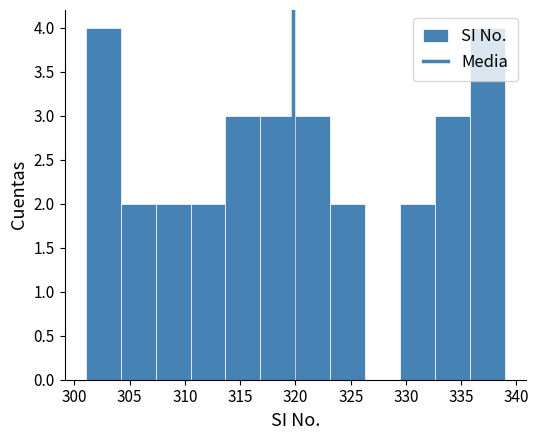

Reading left to right, transcribe this chart: for each bar, give the range it covers on the x-axis and its height. Neither the bar edges nor the heights are printed on the chart, so give them approximately, as read against the axes.

301.0 to 304.0: 4
304.0 to 307.5: 2
307.5 to 310.5: 2
310.5 to 313.5: 2
313.5 to 317.0: 3
317.0 to 320.0: 3
320.0 to 323.0: 3
323.0 to 326.5: 2
326.5 to 329.5: 0
329.5 to 332.5: 2
332.5 to 336.0: 3
336.0 to 339.0: 4